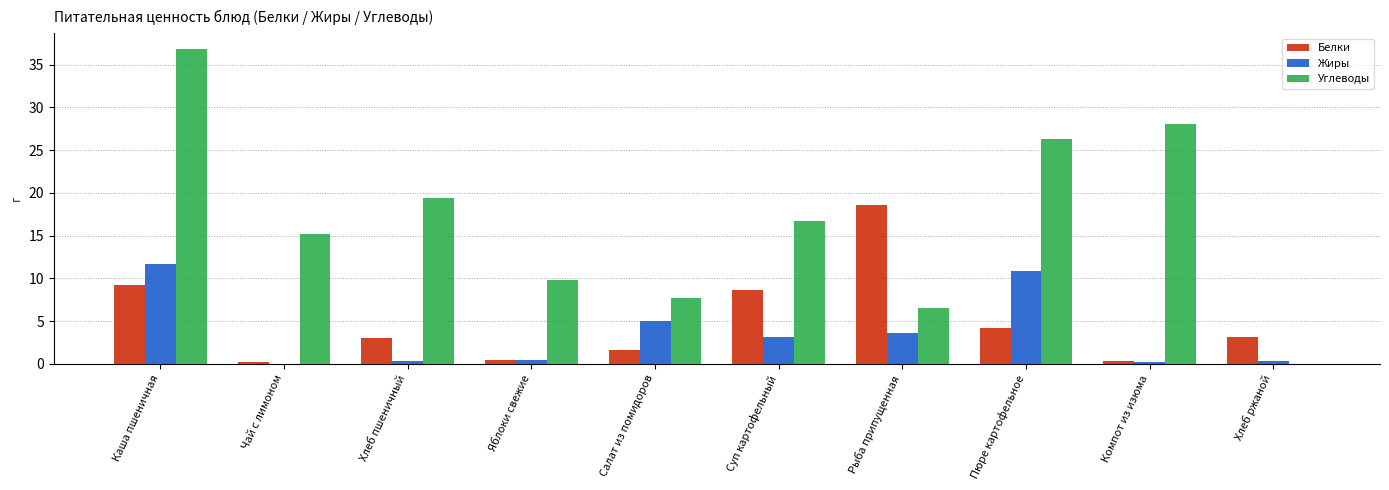

How many groups of bars are there?

10